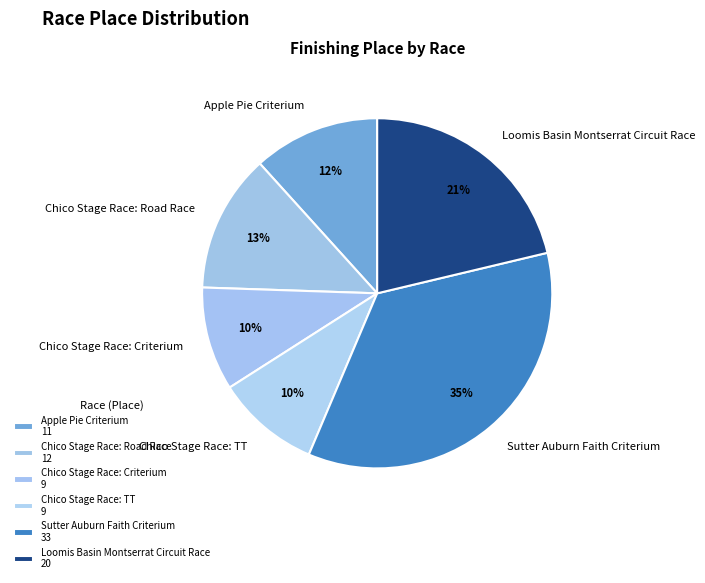

Is the sum of Loomis Basin Montserrat Circuit Race and Sutter Auburn Faith Criterium greater than half?

Yes